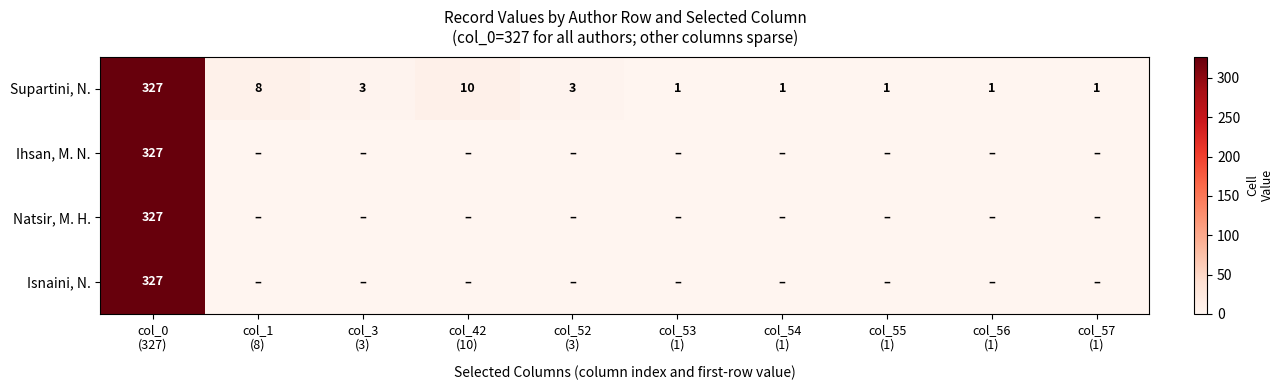

How many values in the Supartini, N. series are below 3?

5